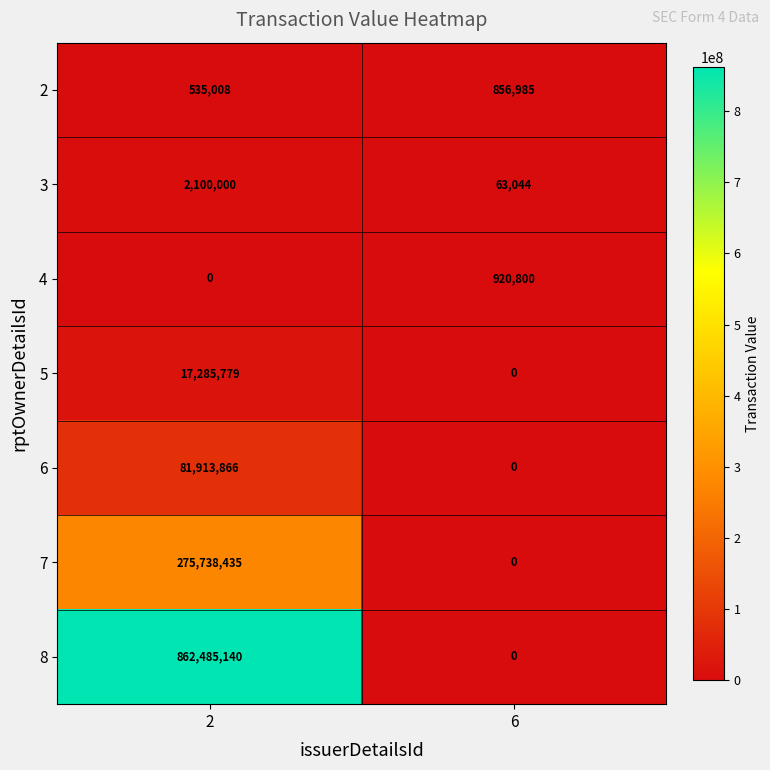

How many values in 5 are above zero?

1